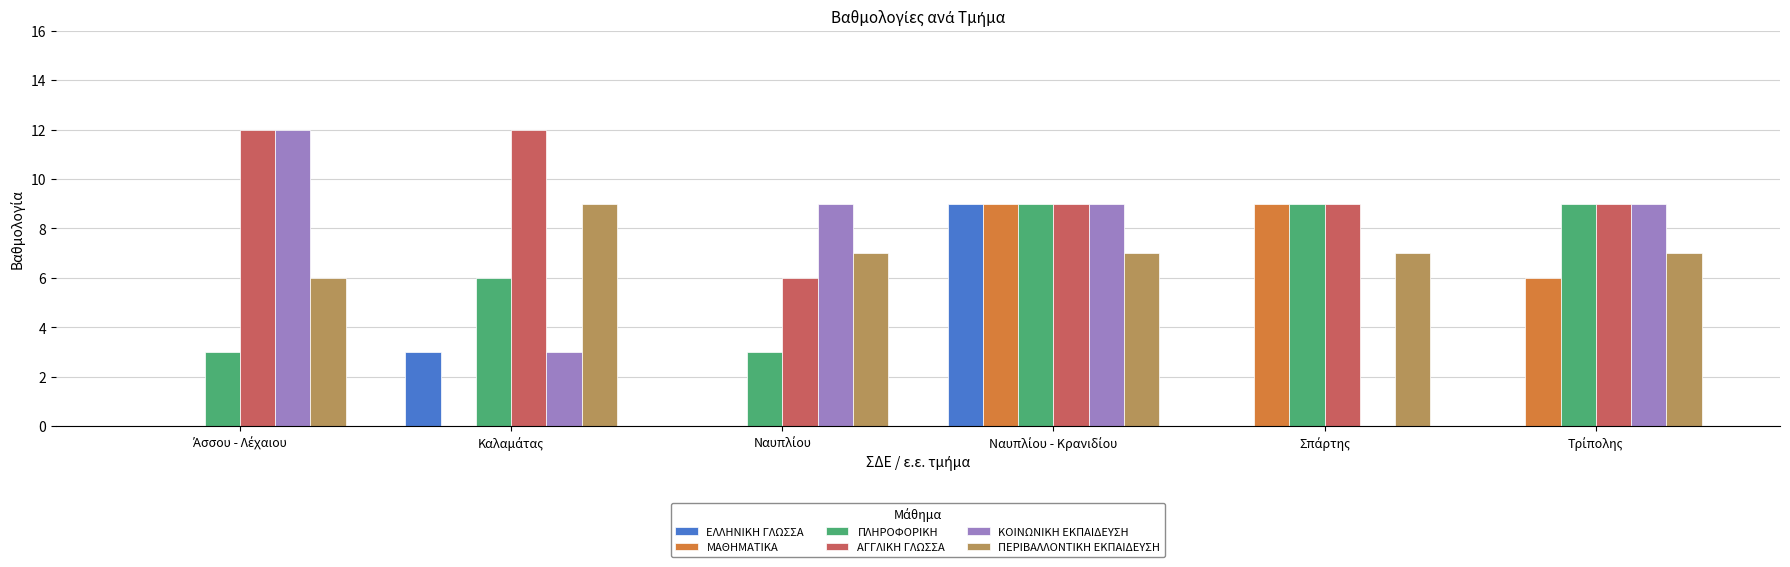

How many distinct data groups are displayed?

6